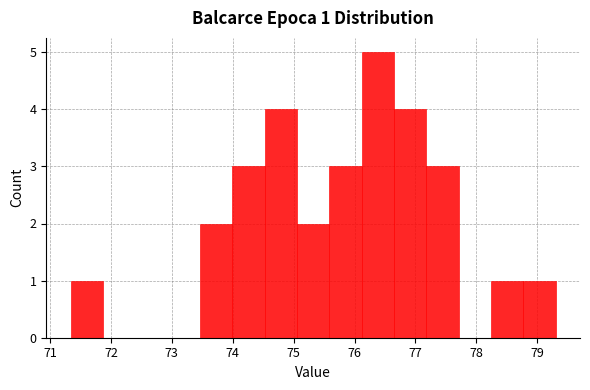

Over which range of the x-axis is the bar tallest?

76.1 to 76.6